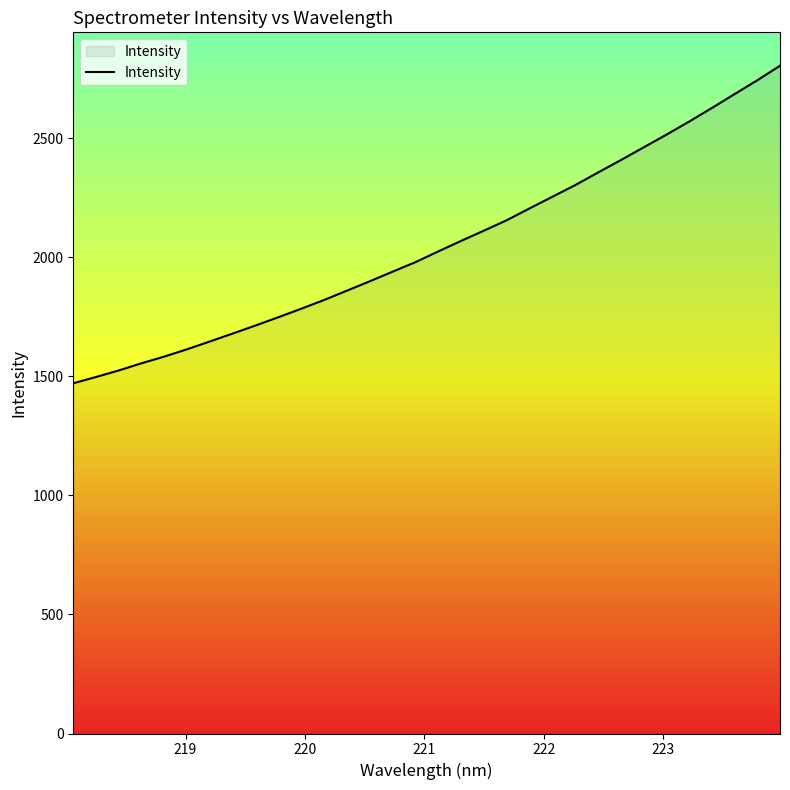

What is the difference between the maximum and minimum values?

1333.5